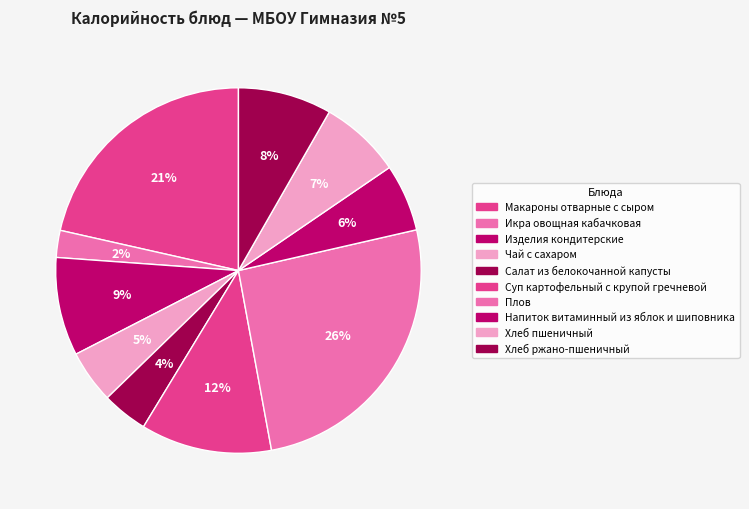

True or false: Плов accounts for 26% of the total.

True